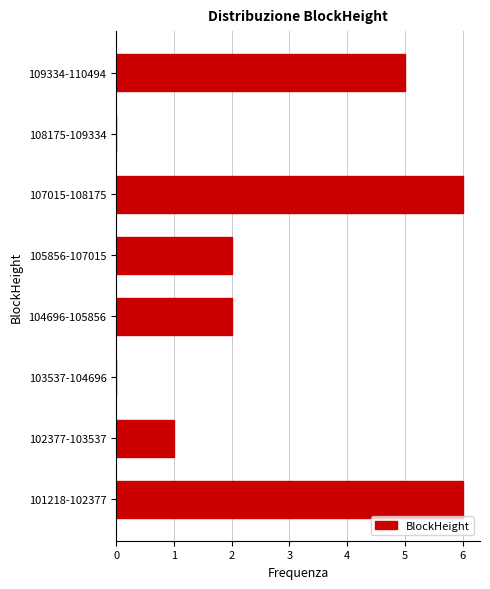

Reading top to bottom, transcribe all the data shown in this chart.

109334-110494=5	108175-109334=0	107015-108175=6	105856-107015=2	104696-105856=2	103537-104696=0	102377-103537=1	101218-102377=6